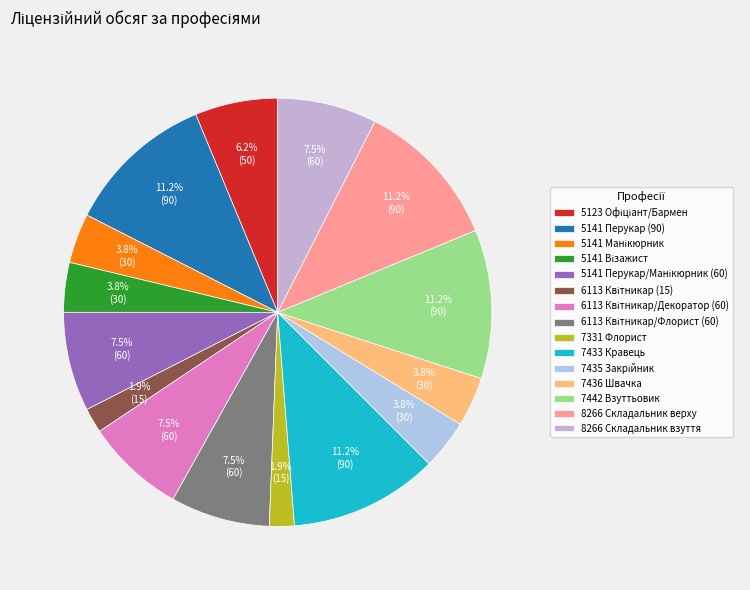

Rank the categories by value from lowest to highest.

6113 Квітникар (15), 7331 Флорист, 5141 Манікюрник, 5141 Візажист, 7435 Закрійник, 7436 Швачка, 5123 Офіціант/Бармен, 5141 Перукар/Манікюрник (60), 6113 Квітникар/Декоратор (60), 6113 Квітникар/Флорист (60), 8266 Складальник взуття, 5141 Перукар (90), 7433 Кравець, 7442 Взуттьовик, 8266 Складальник верху